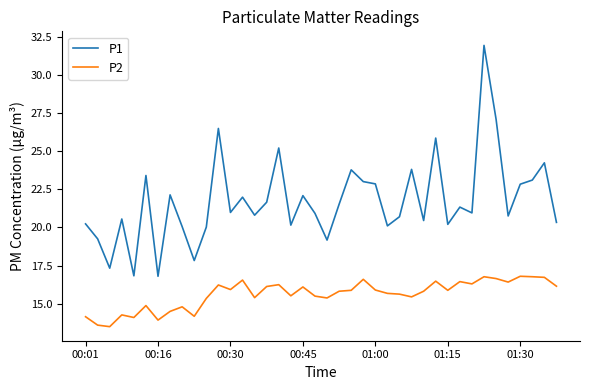

True or false: P1 and P2 cross at least once.

False